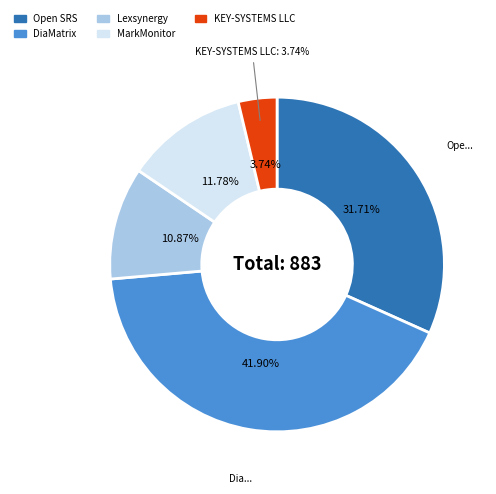

Which category has the smallest portion of the pie?

KEY-SYSTEMS LLC